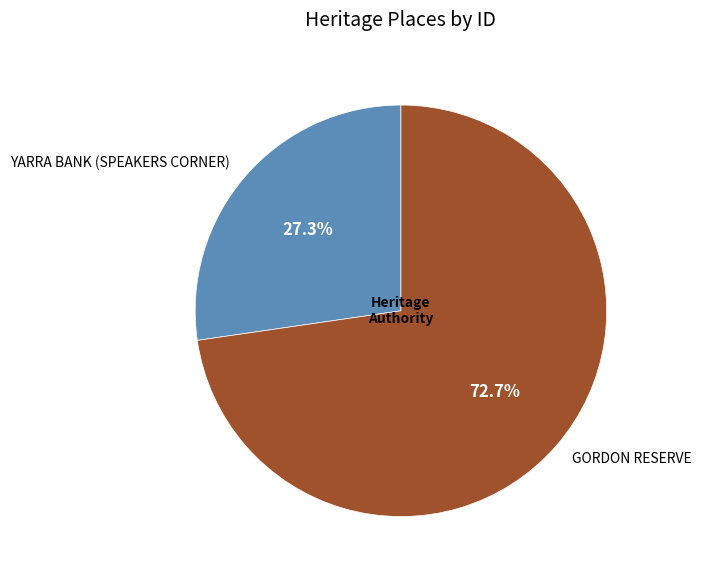

Which category has the smallest portion of the pie?

YARRA BANK (SPEAKERS CORNER)